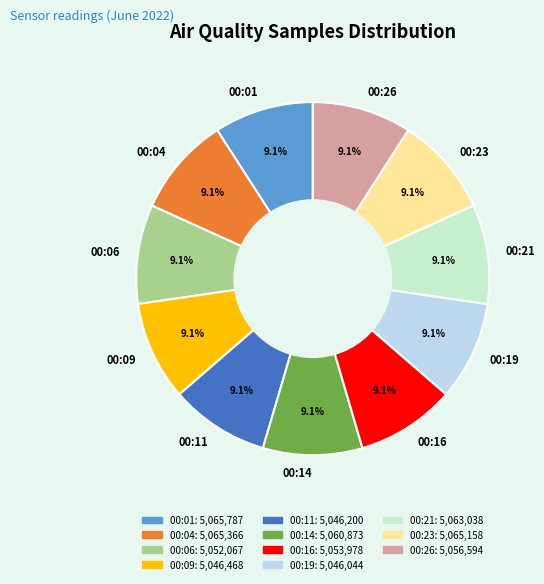

What percentage do 00:06 and 00:21 together represent?

18.2%